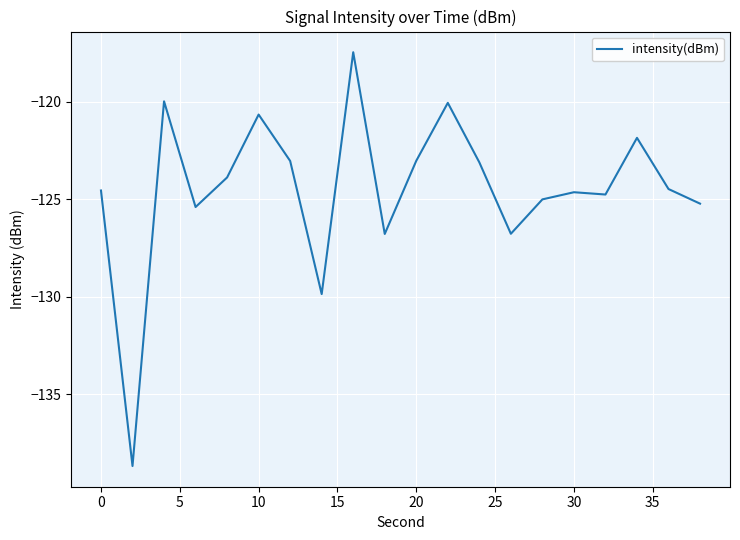

What is the minimum value shown in the chart?

-138.7